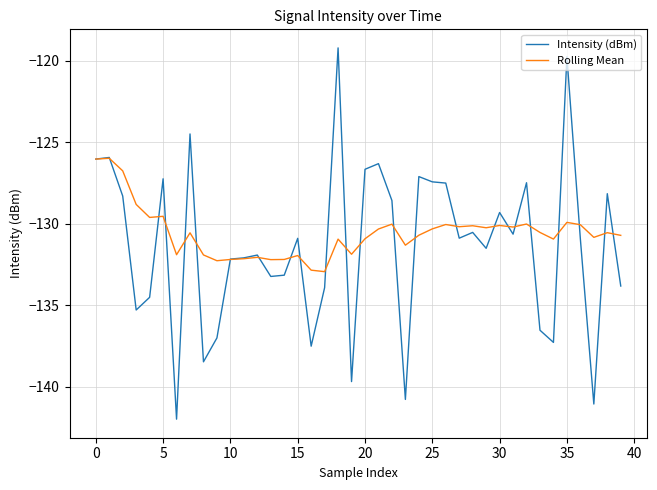

What is the minimum value for Rolling Mean?

-132.9